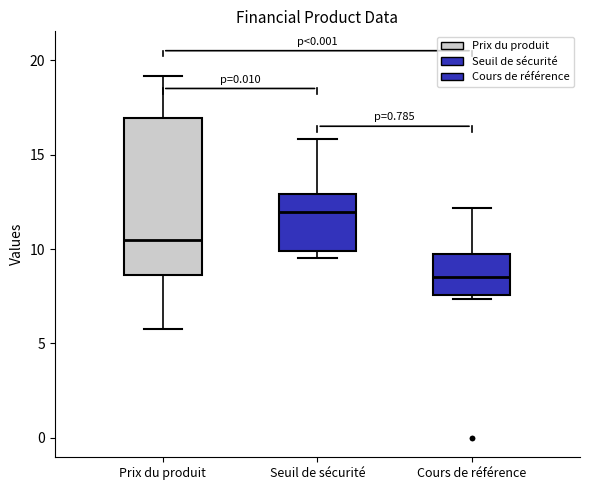

Where does the lower whisker of the box for Prix du produit end on the y-axis? The values are not printed on the chart, so give them approximately, as read against the axis.

5.5